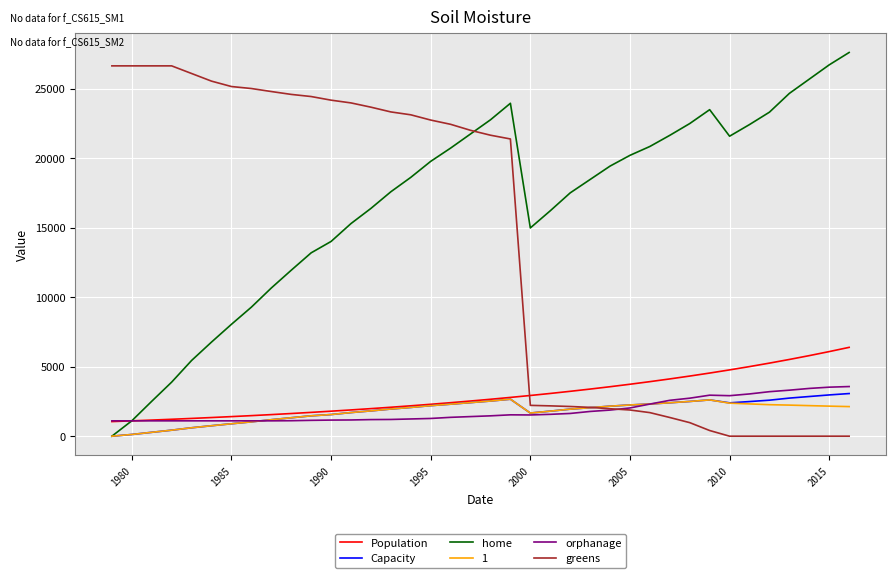

How many lines are shown in the chart?

6